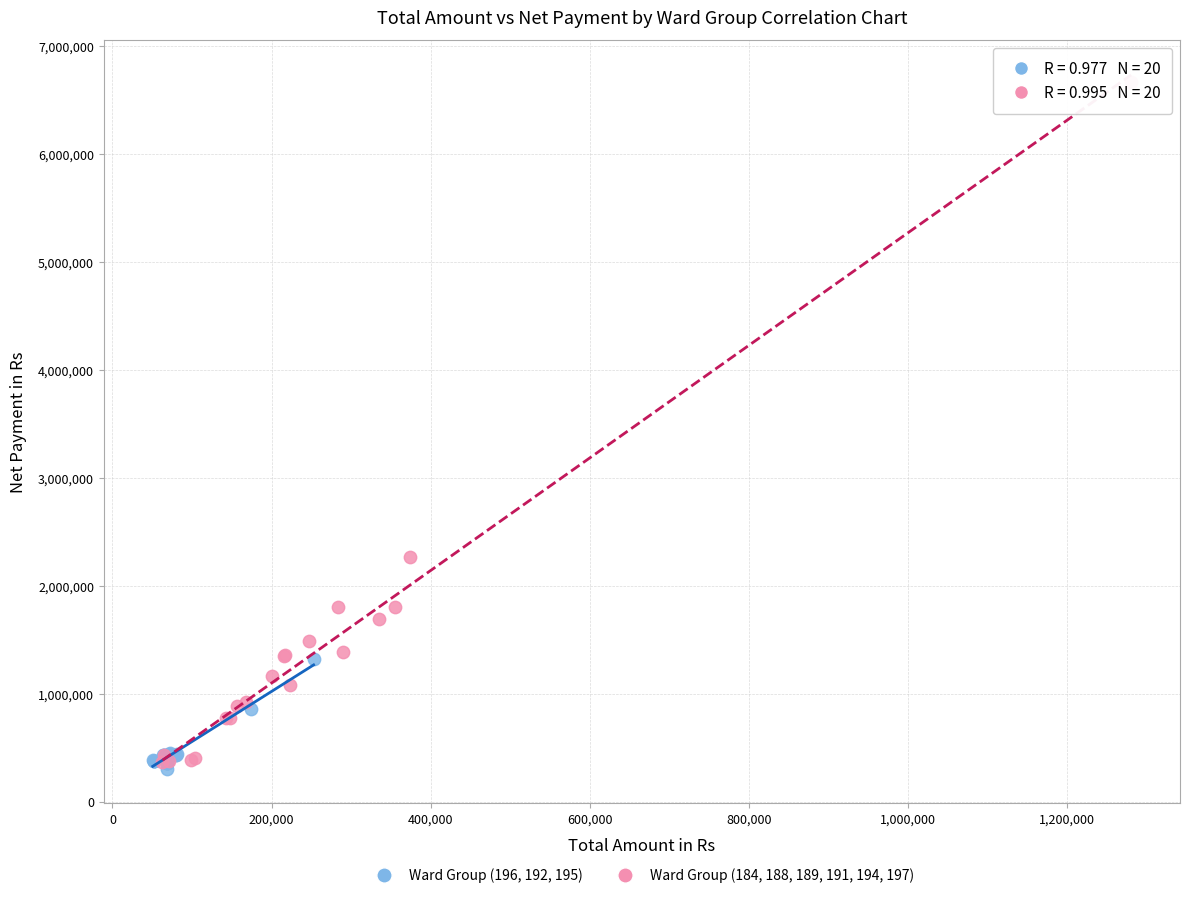

Which series has the largest Y range (max minus min)?

Ward Group (184, 188, 189, 191, 194, 197)